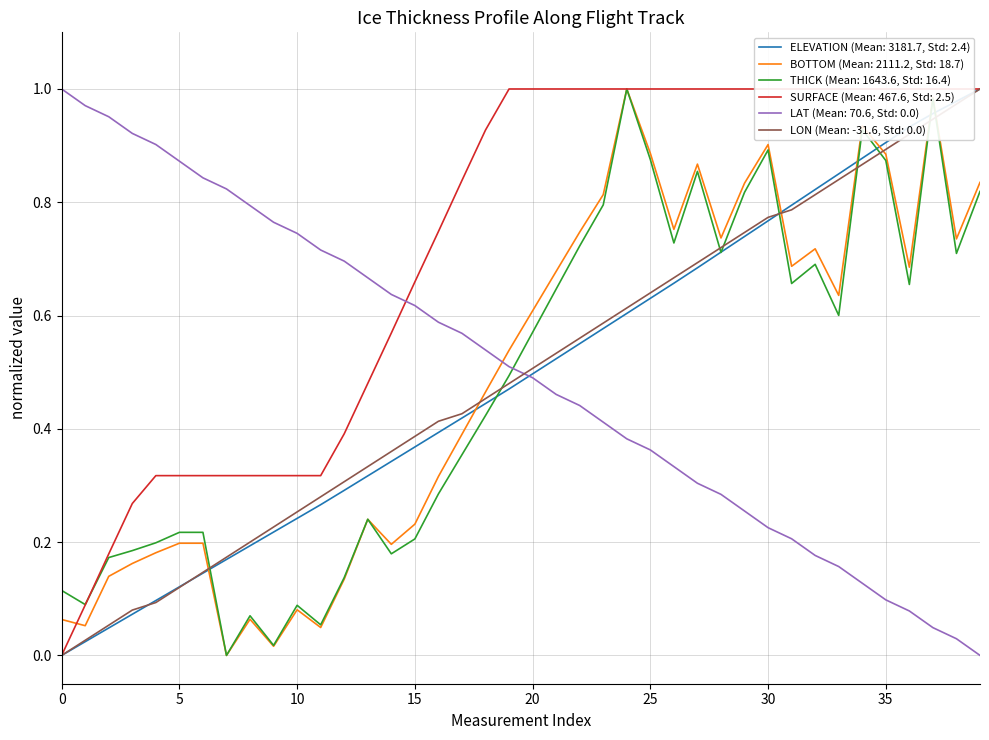

Is this an area chart (filled region under the line)?

No